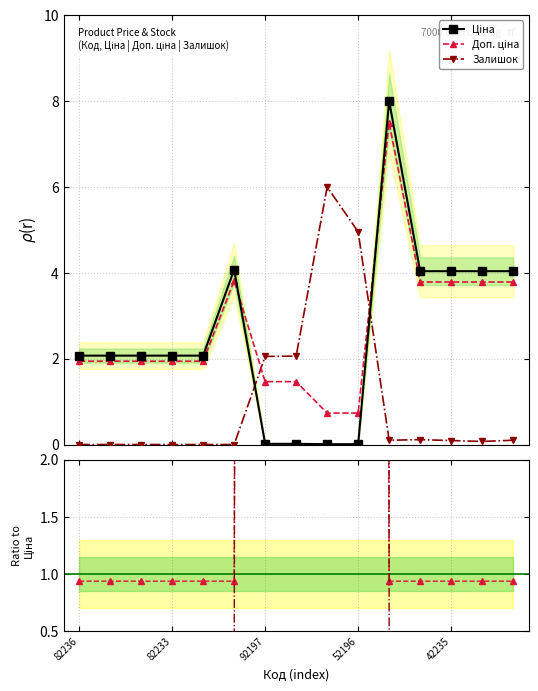

What is the label of the 8th point from the right?

7